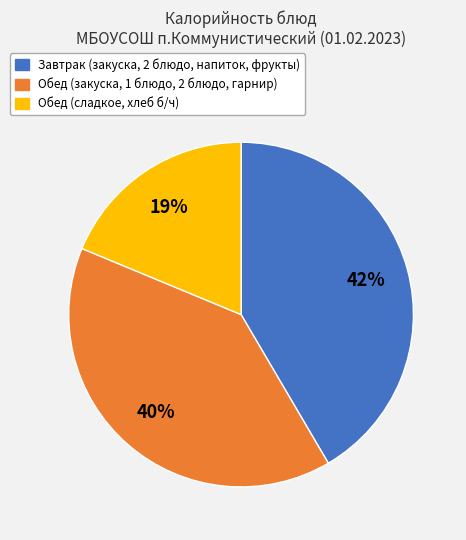

To the nearest percent, what is the difference between the largest and smallest slice percentages?

23%